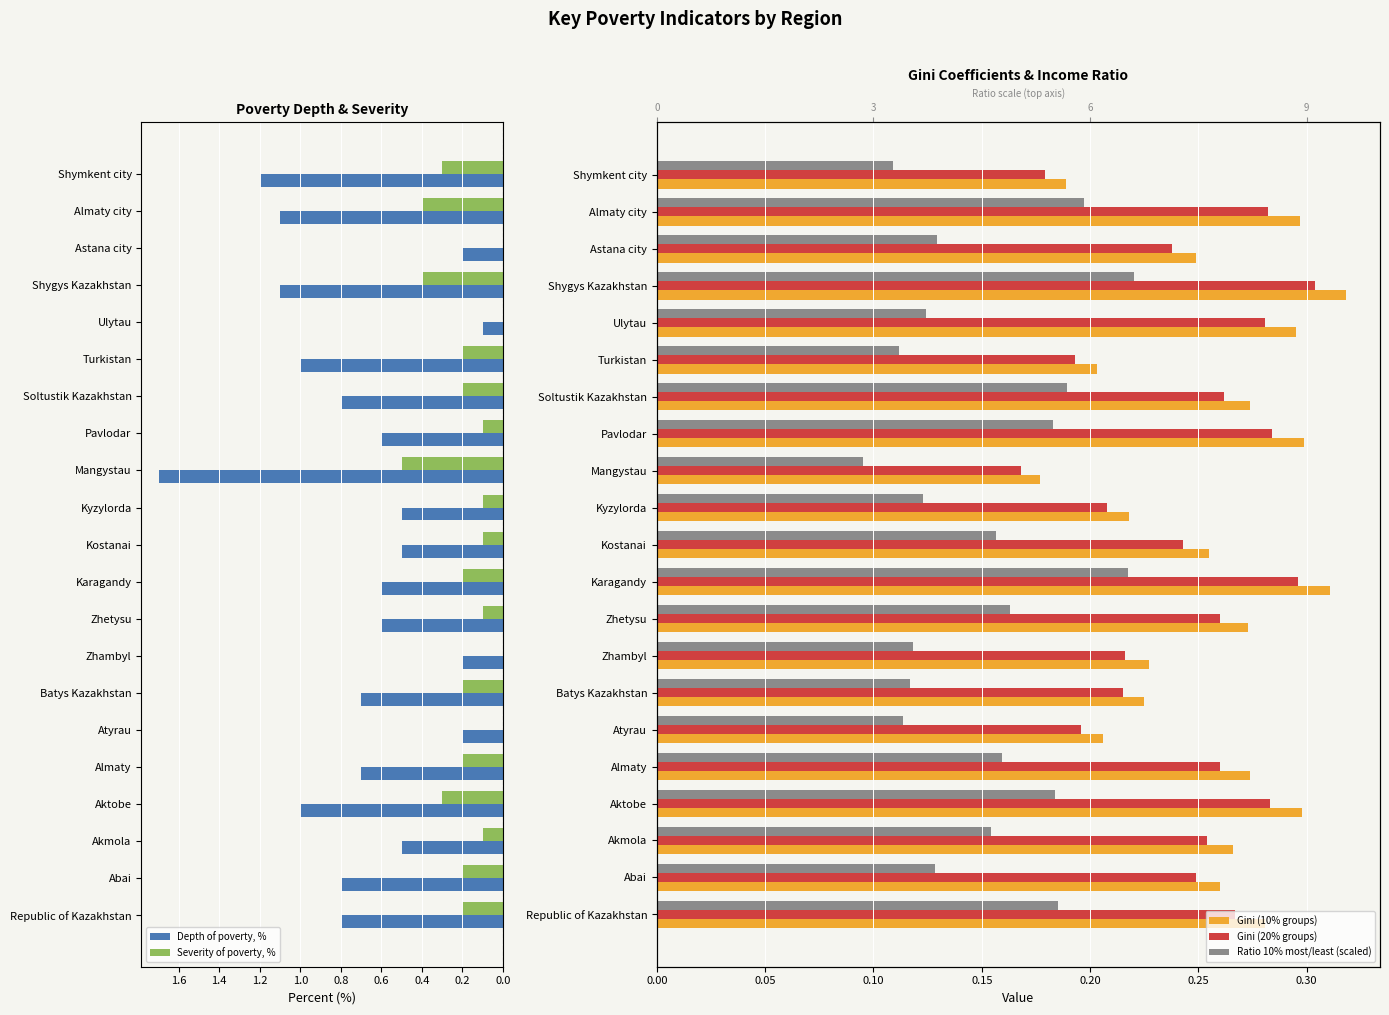

What is the maximum value for Severity of poverty, %?

0.5